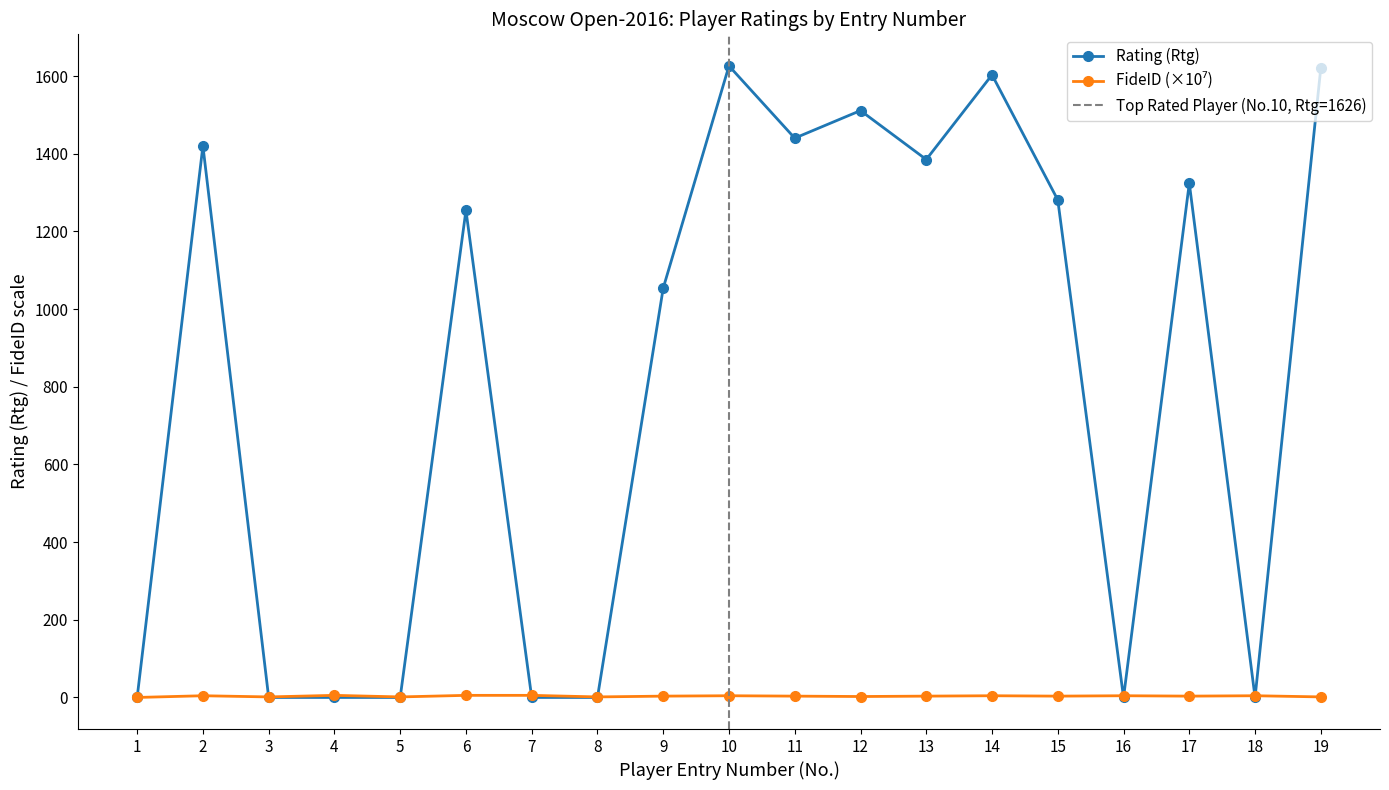

What is the value of the Rating (Rtg) point at the 13th from the left?

1385.0